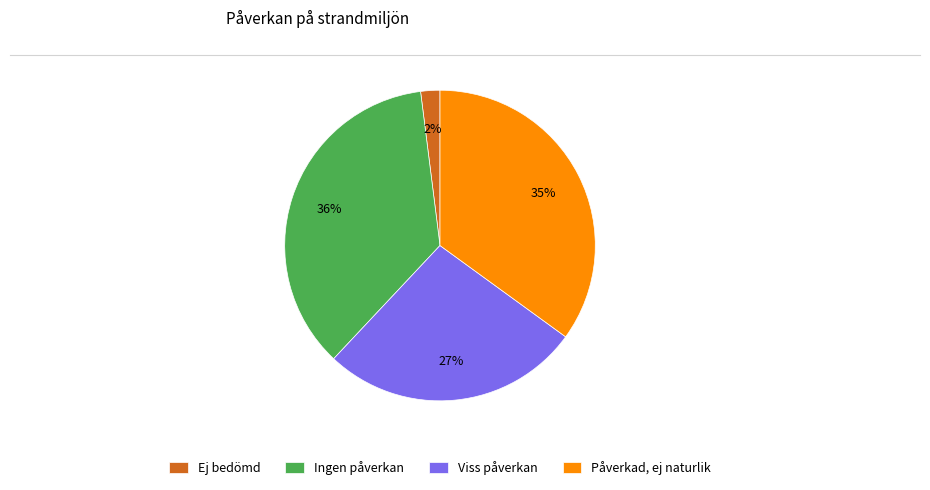

Is it true that Påverkad, ej naturlik is 35% of the pie?

True